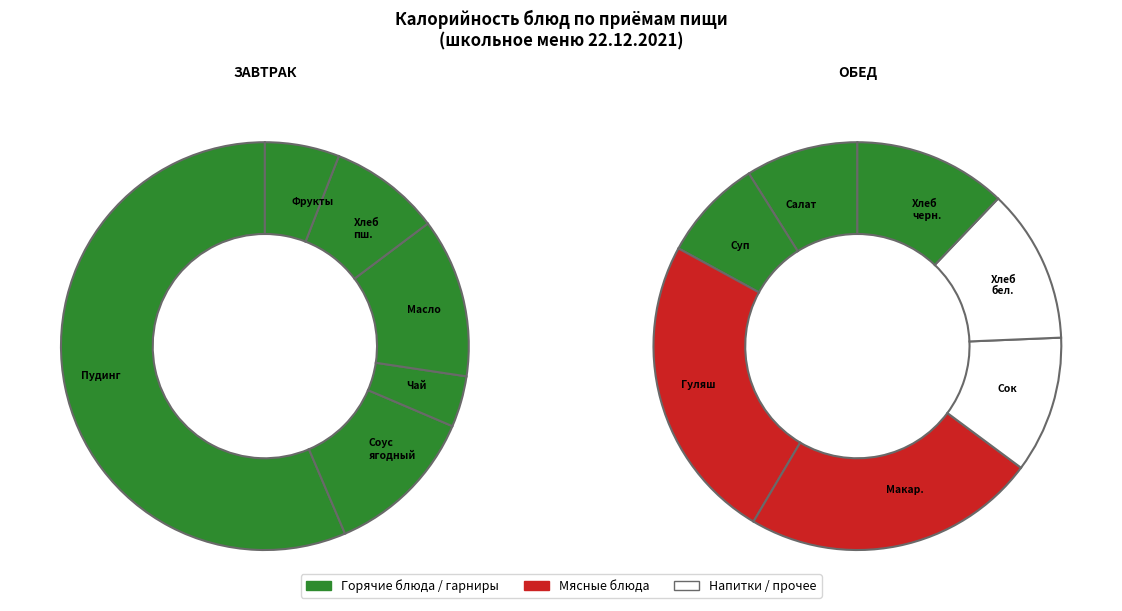

How many segments does this pie chart have?

13